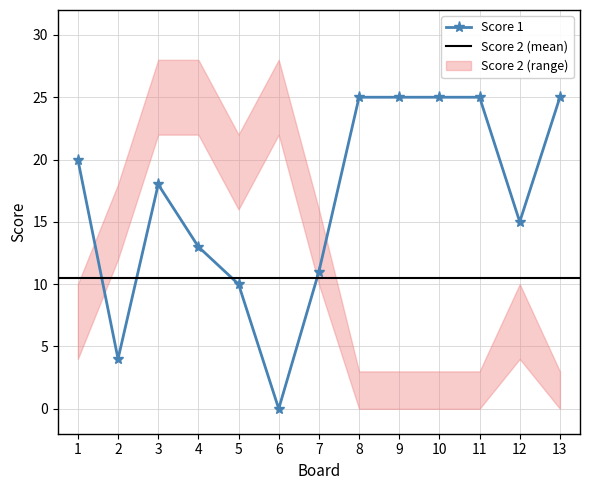

Where does the data first go above 18?

1